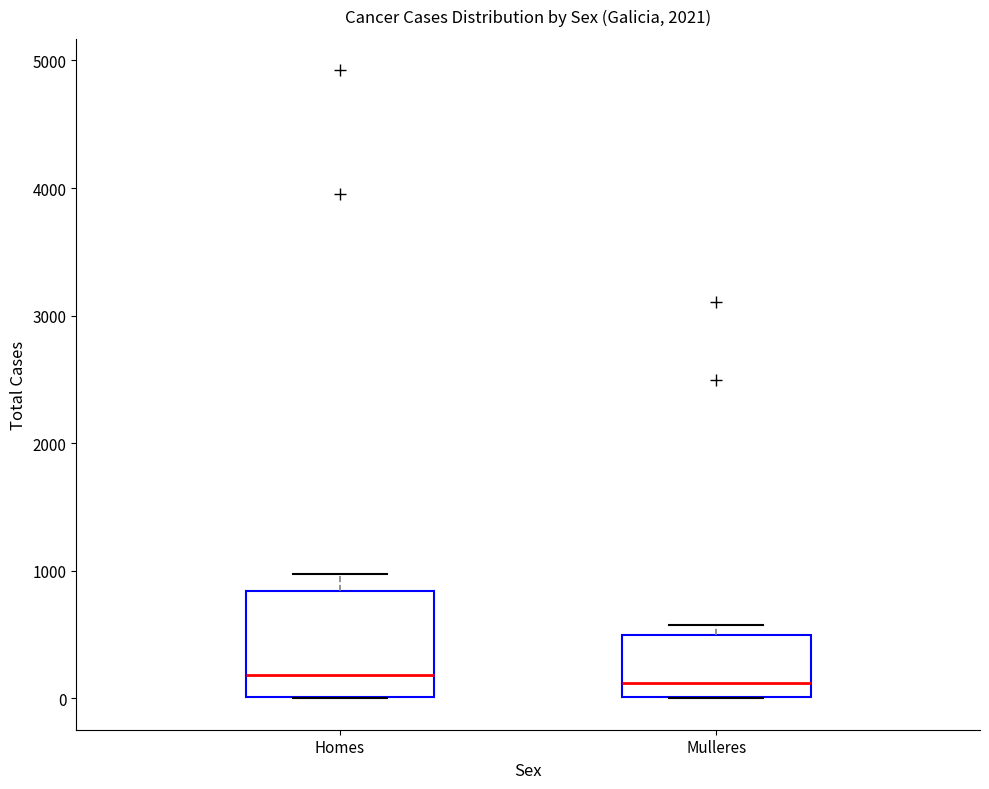

Which box is the tallest, from its lower edge to its upper edge?

Homes